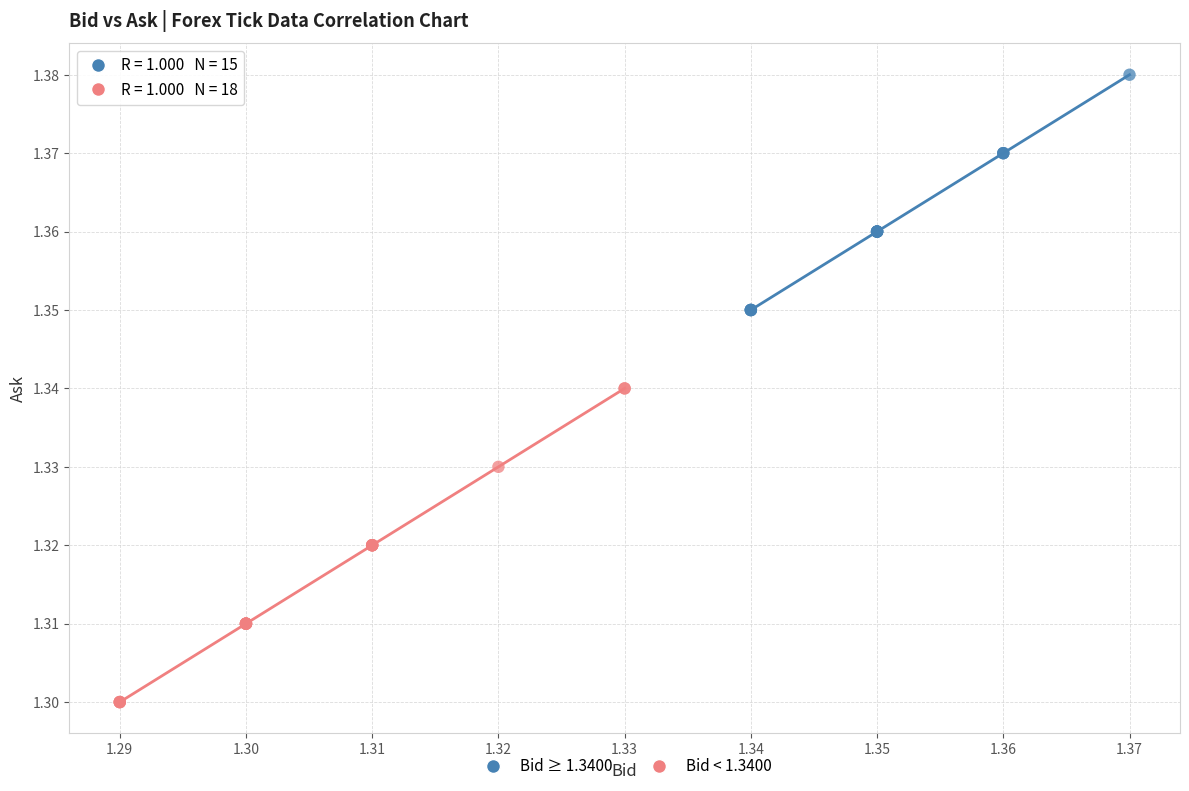

Which series has the largest Y range (max minus min)?

Bid < 1.3400